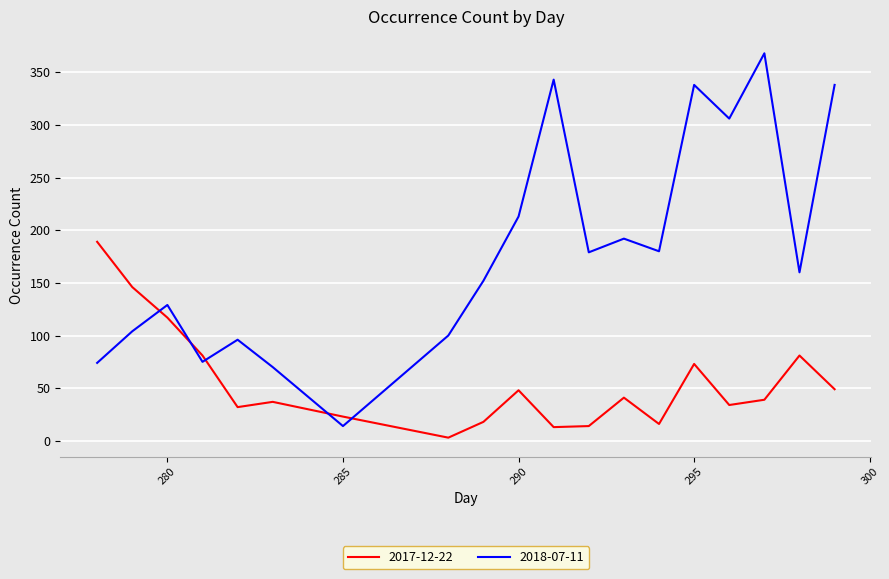

Which series has the largest total across all categories?

2018-07-11